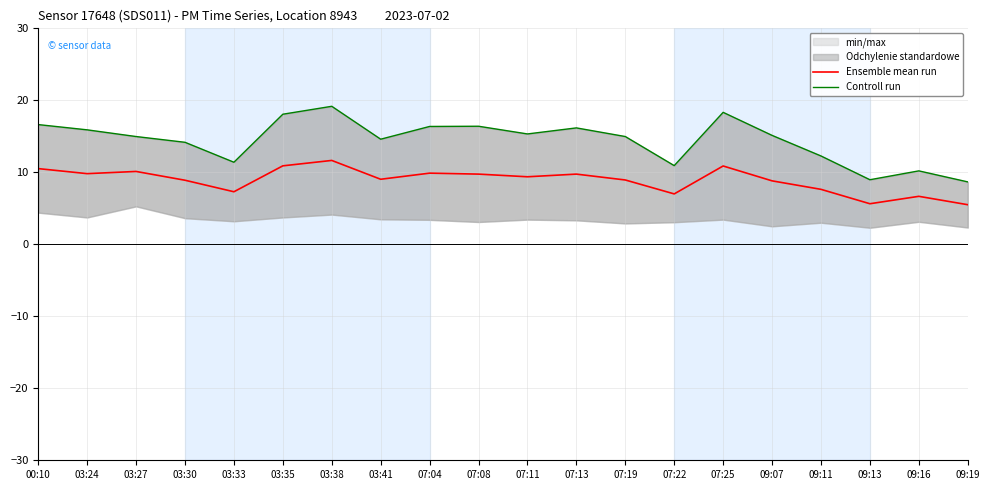

How many data points in Controll run are above 15?

10